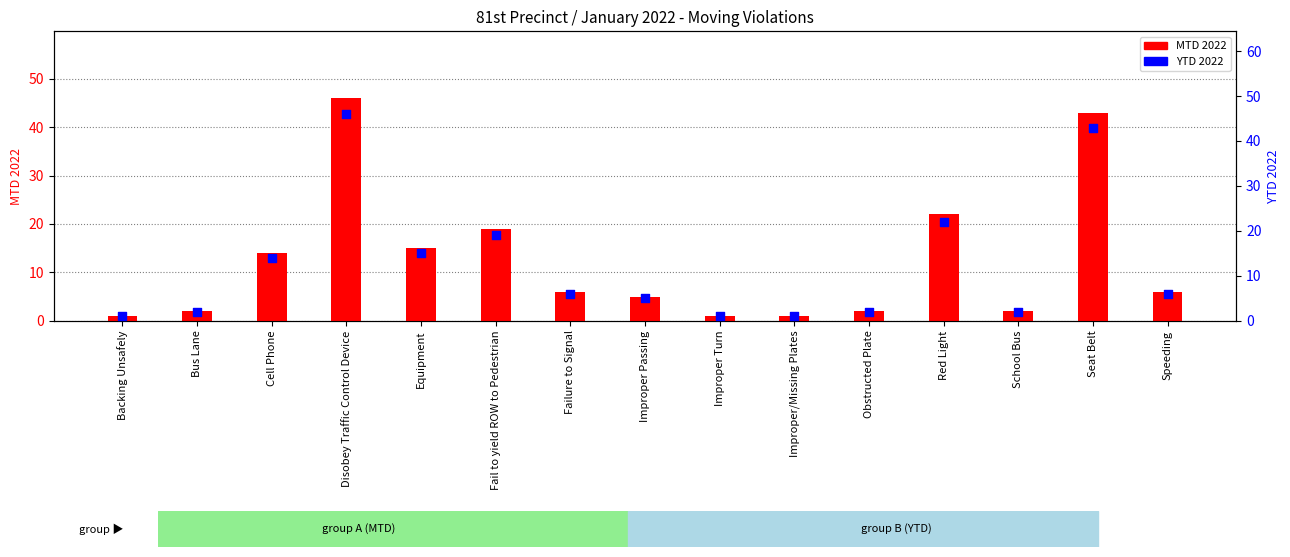

What is the total value across all series at Disobey Traffic Control Device?

92